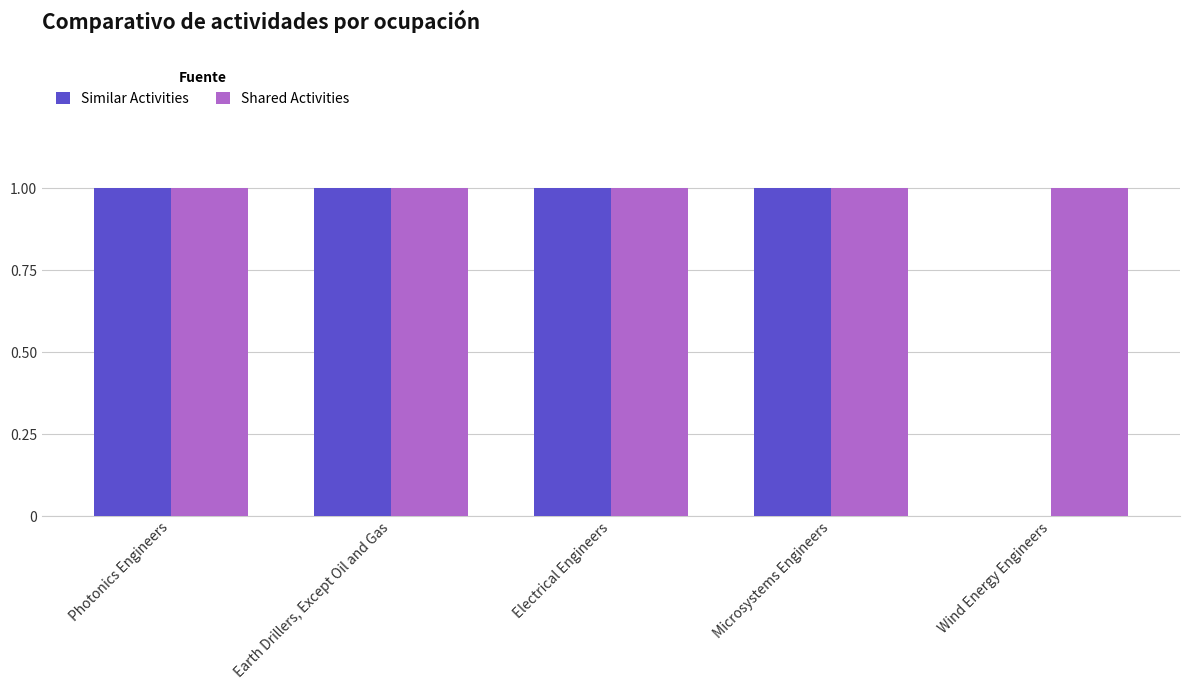

Which series has the largest total across all categories?

Shared Activities